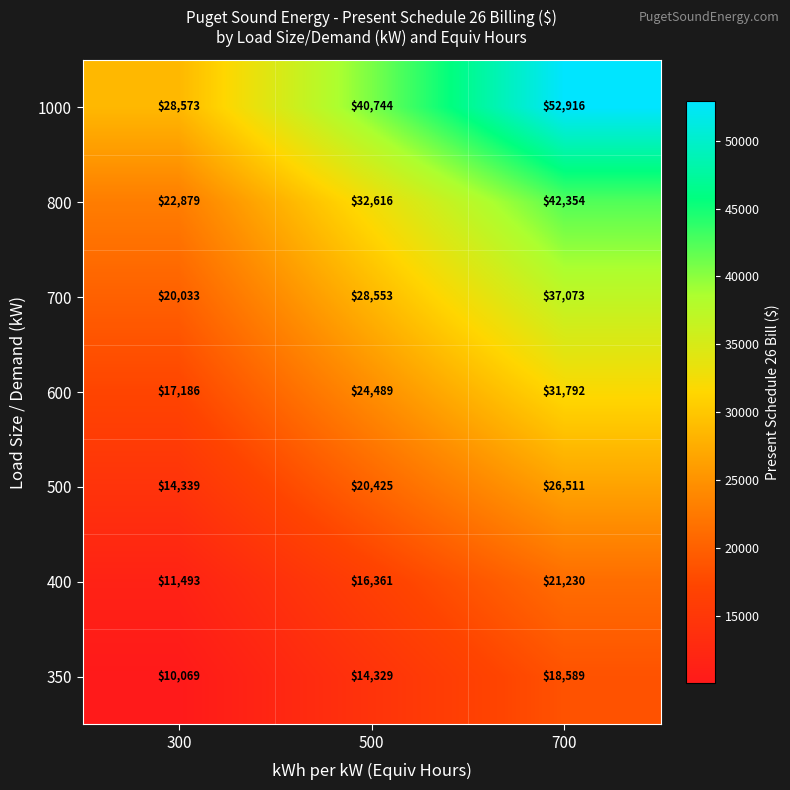

Where is 600 nearest to the value 24489?

500